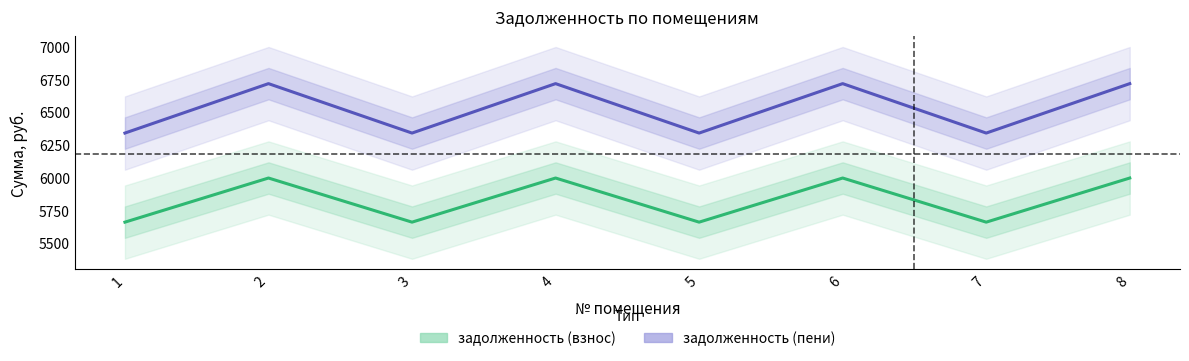

Reading right to left, what are all the values shown in this chart?

задолженность (взнос): 5998.6	5661.6	5998.6	5661.6	5998.6	5661.6	5998.6	5661.6
задолженность (пени): 6719.5	6342.0	6719.5	6342.0	6719.5	6342.0	6719.5	6342.0